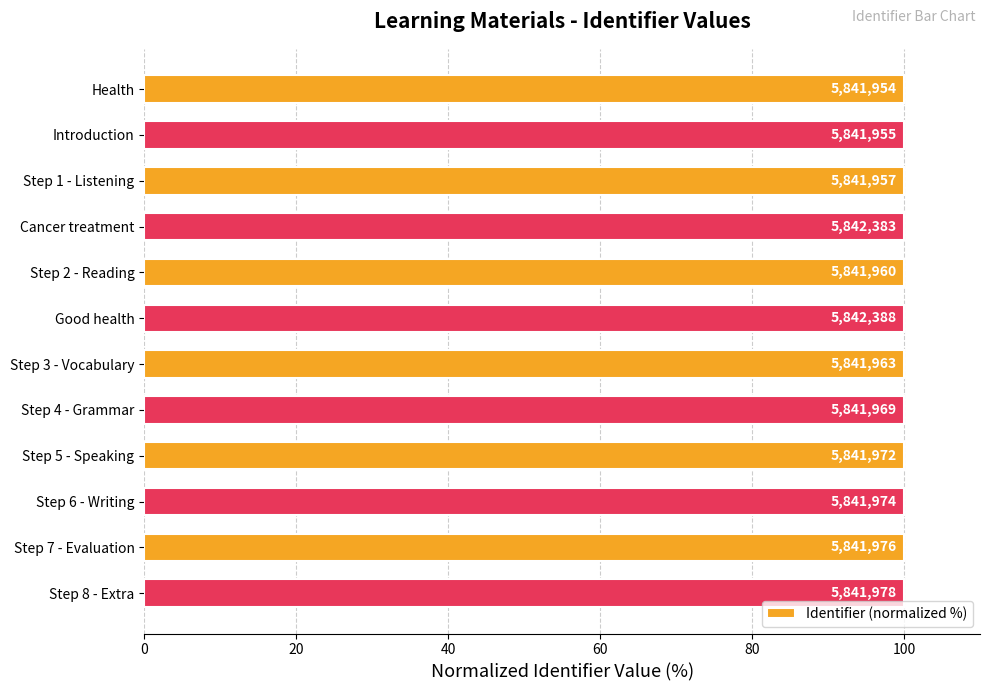

How many bars are there in total?

12